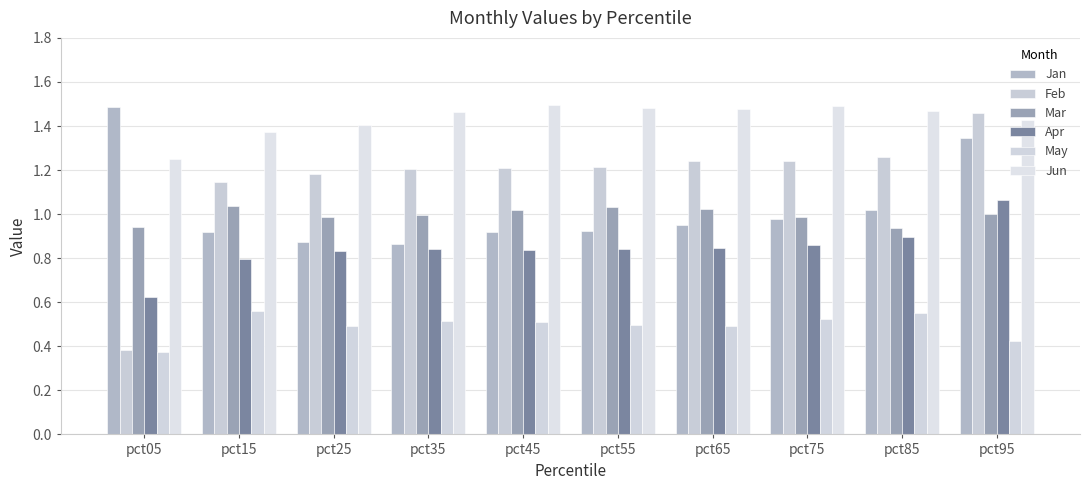

At which label does Feb first exceed 1?

pct15